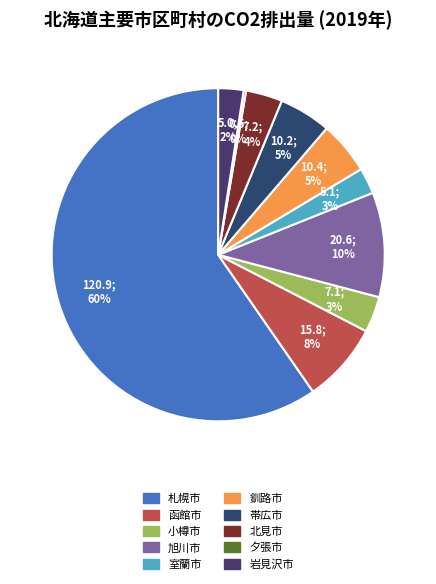

To the nearest percent, what is the difference between the largest and smallest slice percentages?

59%